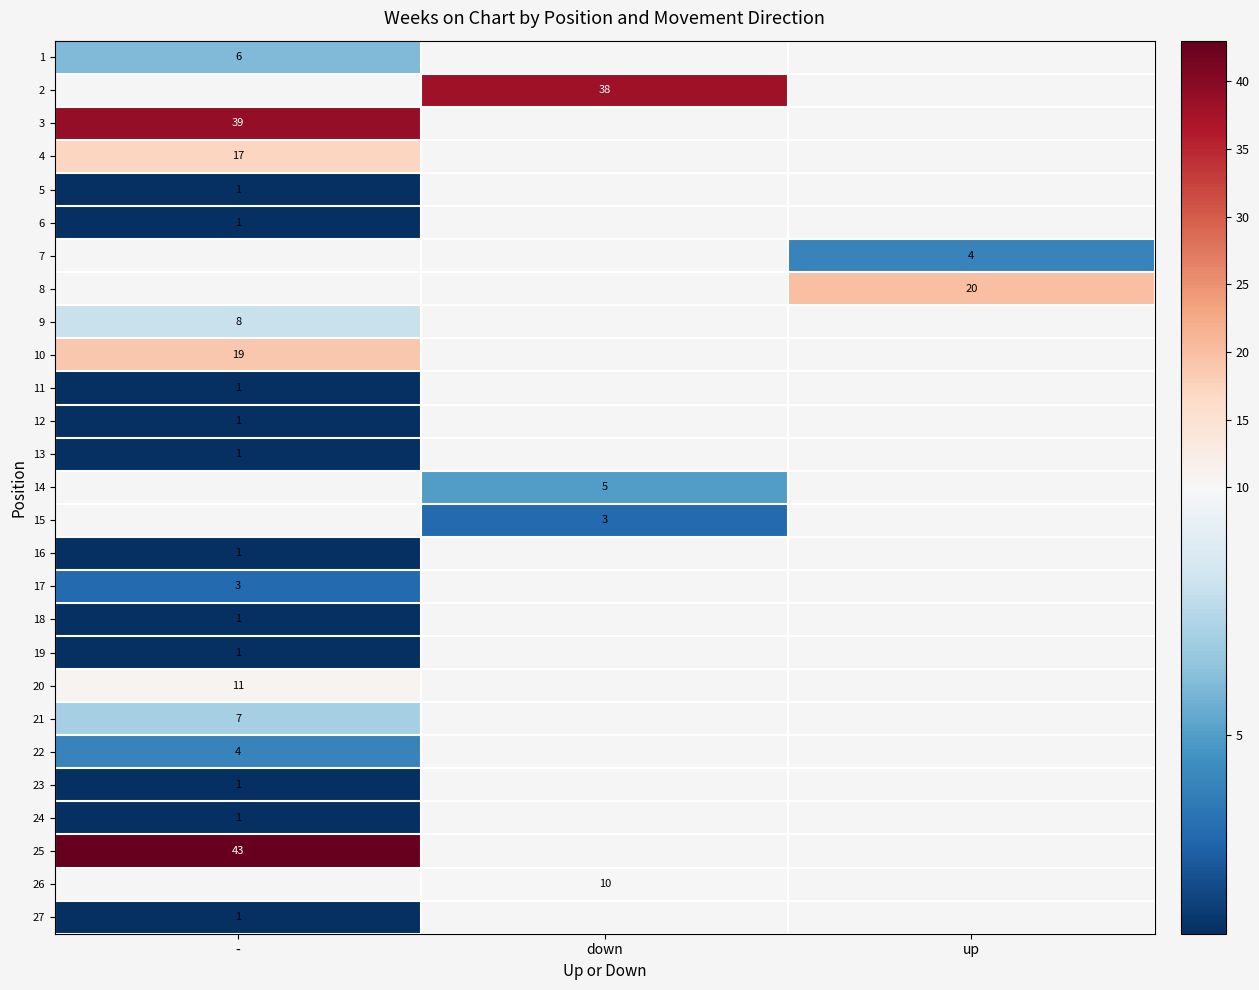

The value of 25 at - is 22. True or false?

False